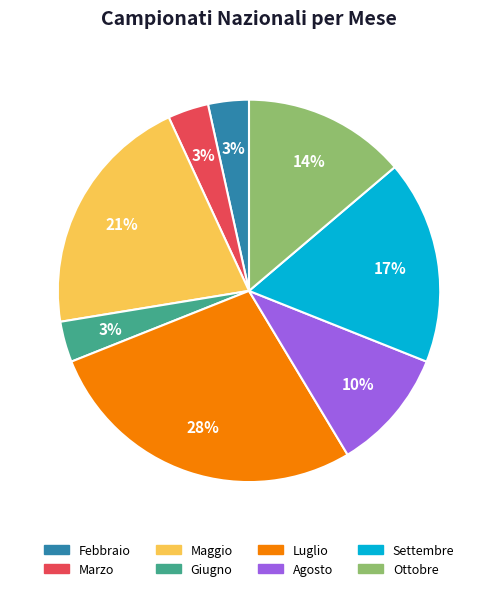

Is the sum of Giugno and Agosto greater than half?

No